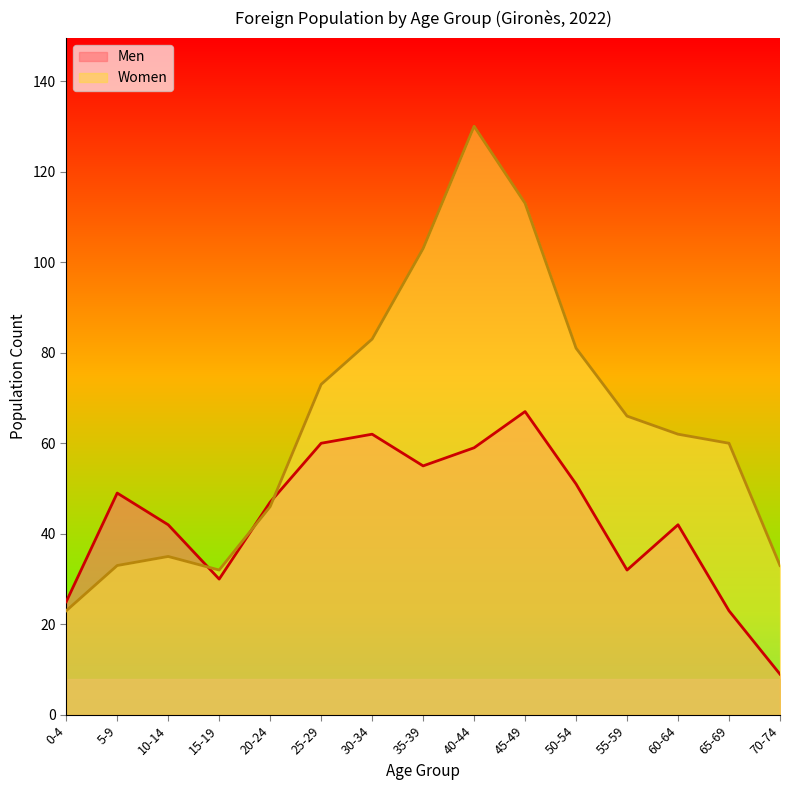

What is the value of the Men point at the 7th from the left?

62